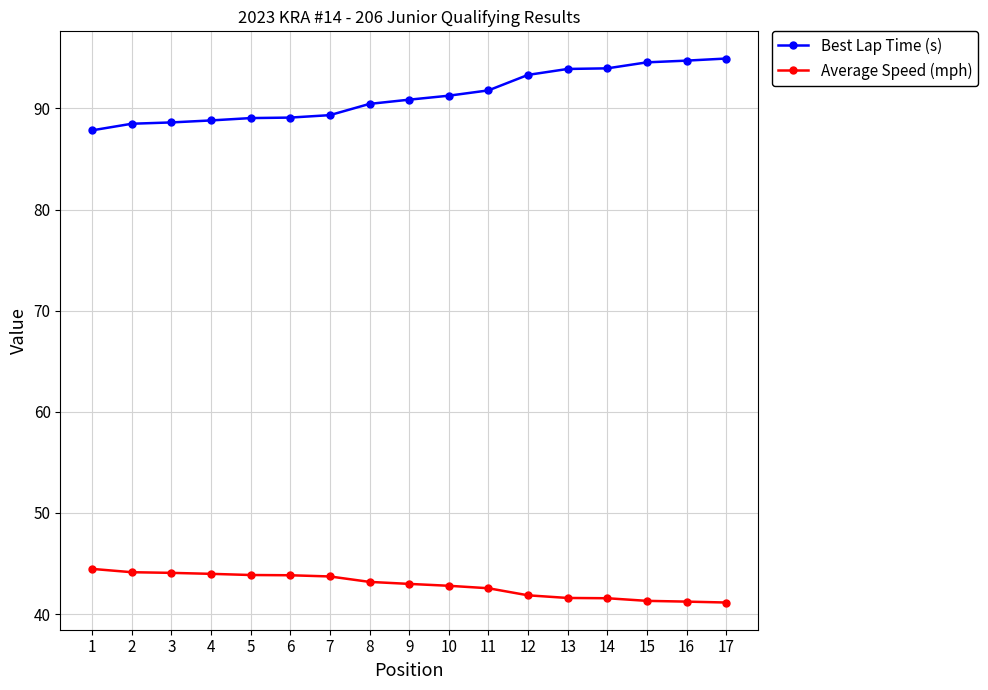

Count the number of categories in the chart.

17